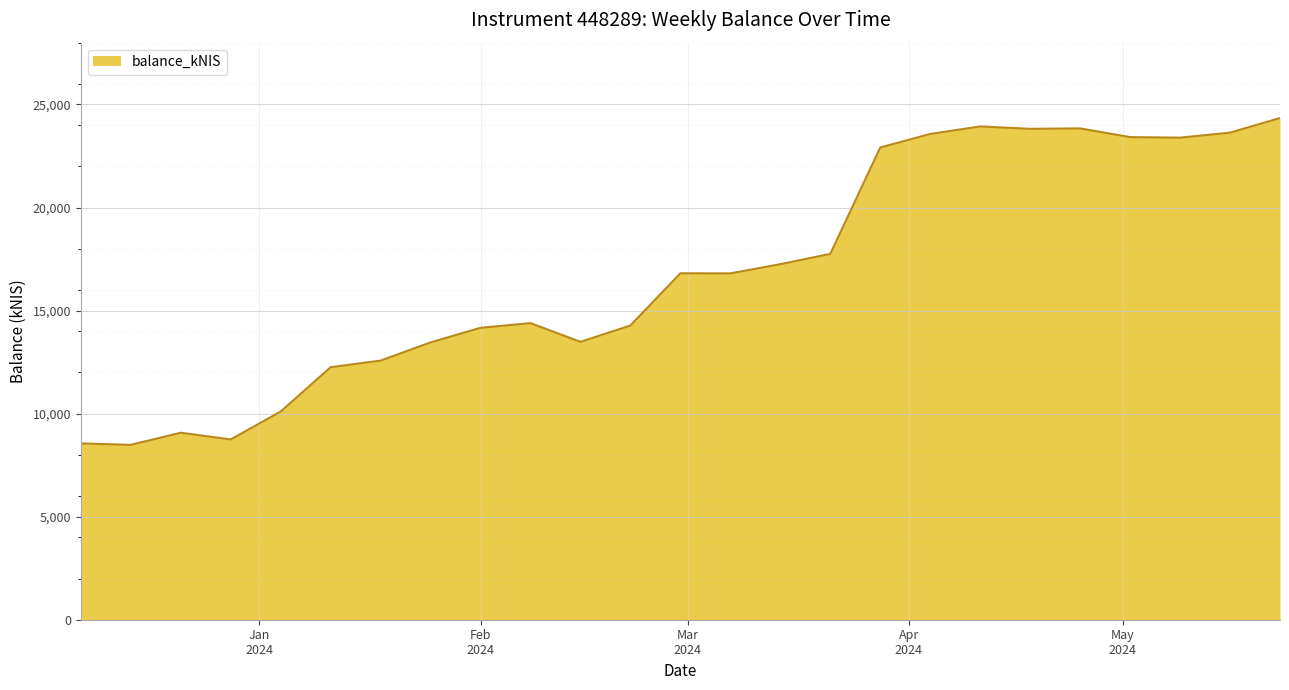

What is the greatest value displayed?

24344.4